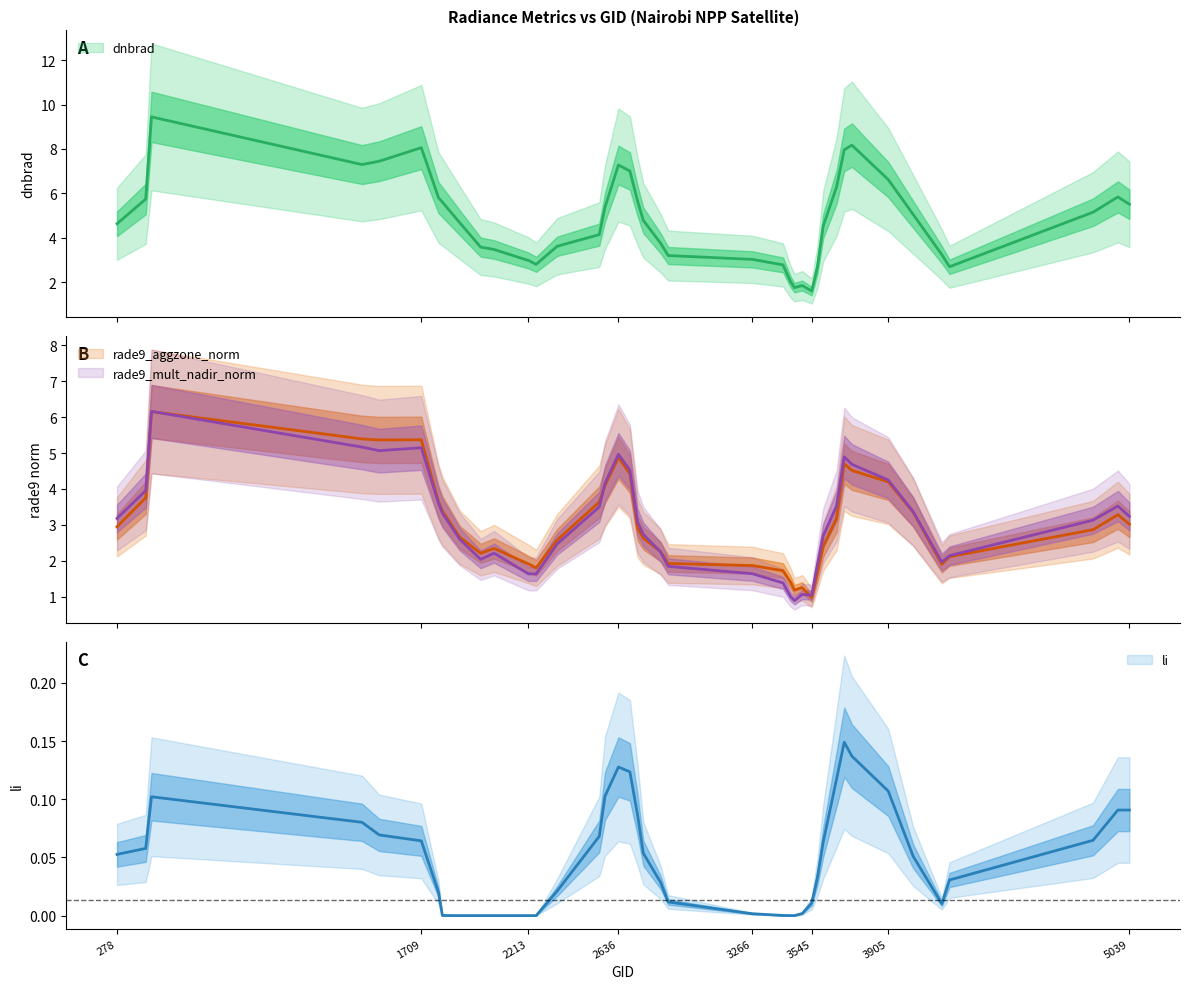

At which label does li reach its peak?

3698